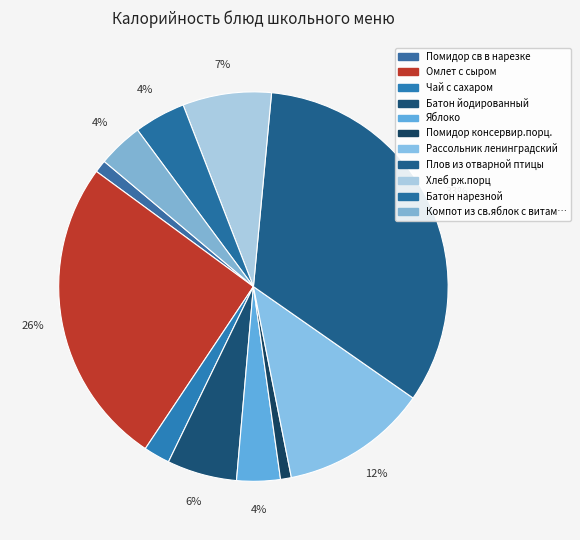

Count the number of slices in the pie.

11